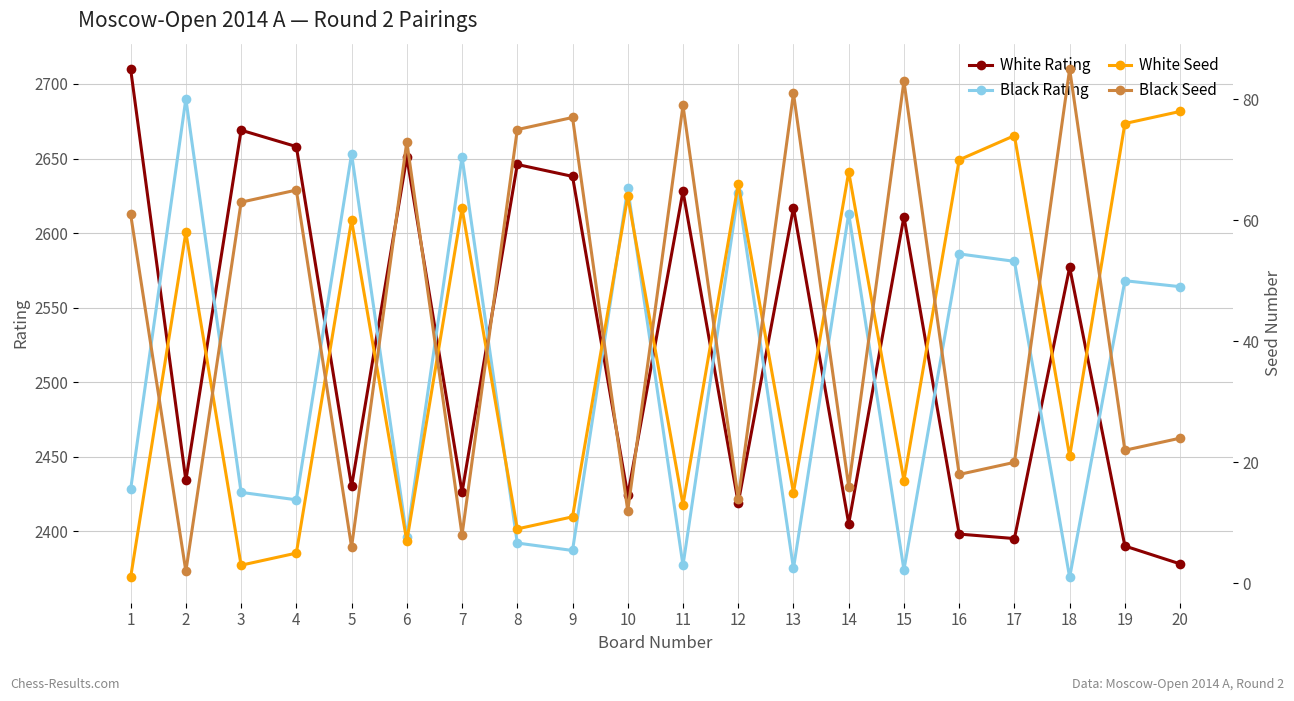

What is the total value across all series at 4?

5149